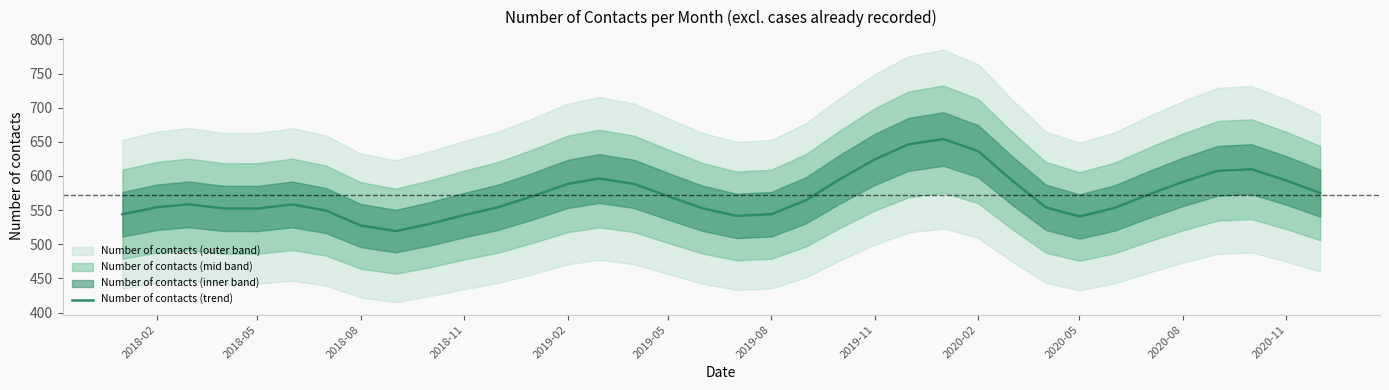

The Number of contacts (trend) series shows 342.4 at 2019-11. True or false?

False